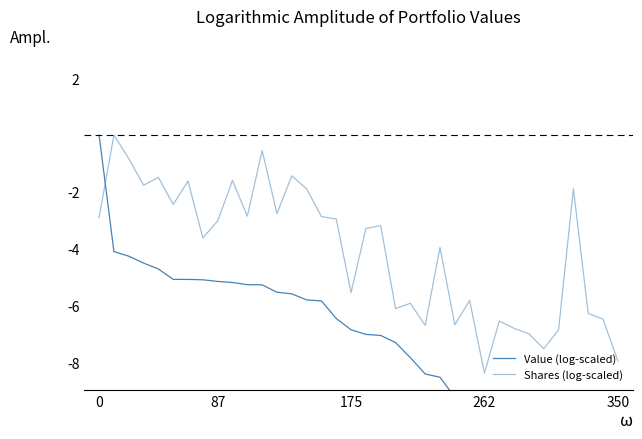

What is the difference between the highest and lowest values at 0?

2.9